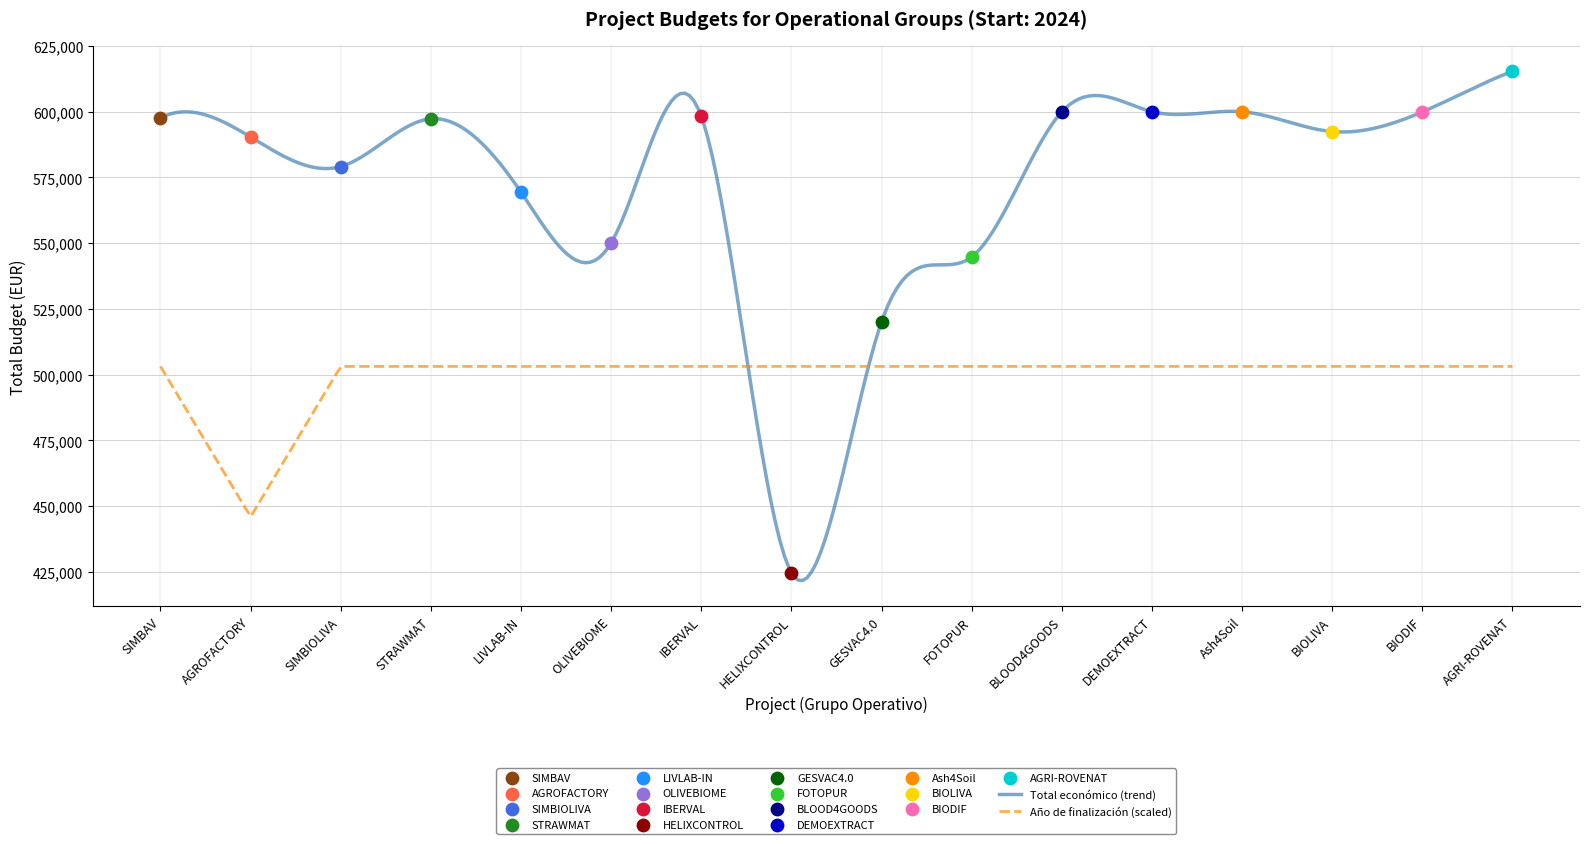

Which has a higher value, GESVAC4.0 or STRAWMAT?

STRAWMAT